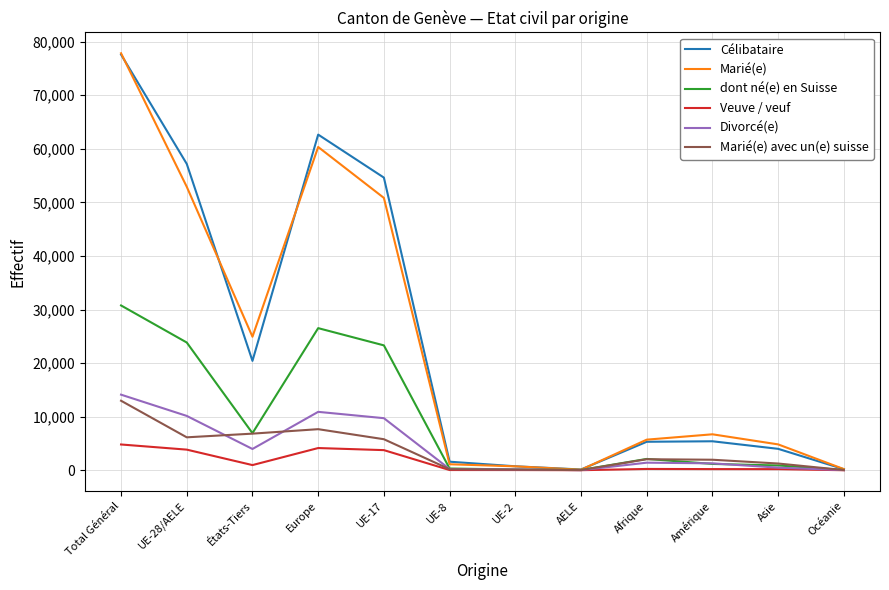

At which category does the chart reach its peak across all series?

Total Général